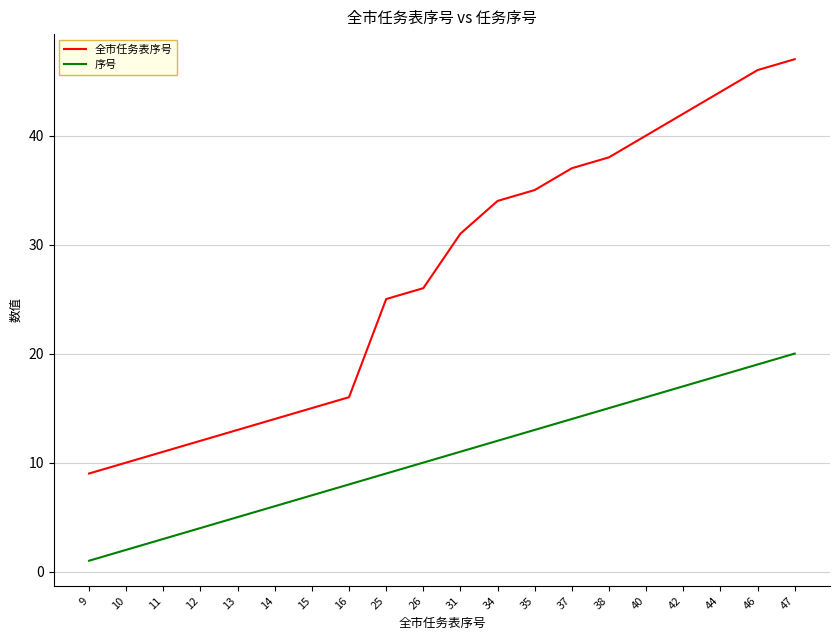

Is it true that 序号 equals 16 at 40?

True